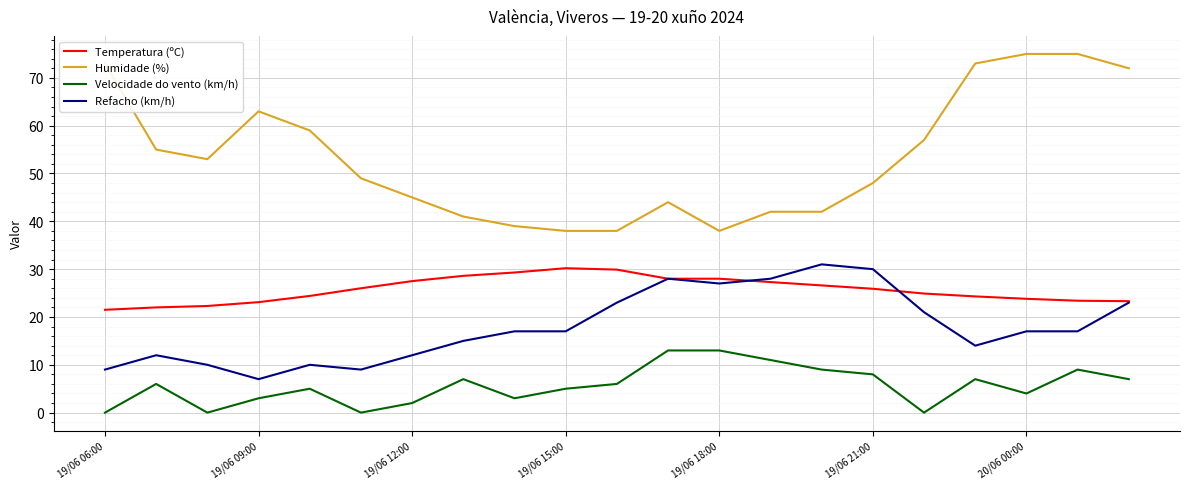

What is the greatest value displayed?

75.0